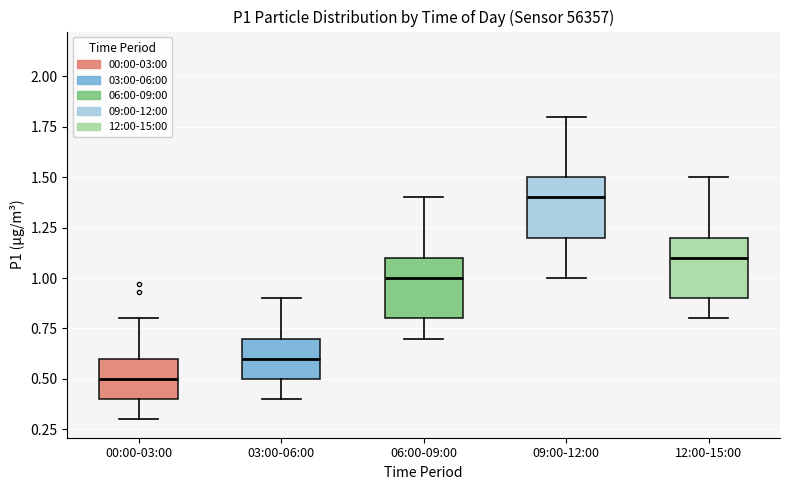

Reading left to right, transcribe this box plot: for each box, give where its median line is, the range the box spans, and where its two whiskers end, as read against the y-axis. The values are not printed on the chart, so give them approximately, as read against the axis.

00:00-03:00: median 0.5, box 0.4 to 0.6, whiskers 0.3 to 0.8
03:00-06:00: median 0.6, box 0.5 to 0.7, whiskers 0.4 to 0.9
06:00-09:00: median 1.0, box 0.8 to 1.1, whiskers 0.7 to 1.4
09:00-12:00: median 1.4, box 1.2 to 1.5, whiskers 1.0 to 1.8
12:00-15:00: median 1.1, box 0.9 to 1.2, whiskers 0.8 to 1.5